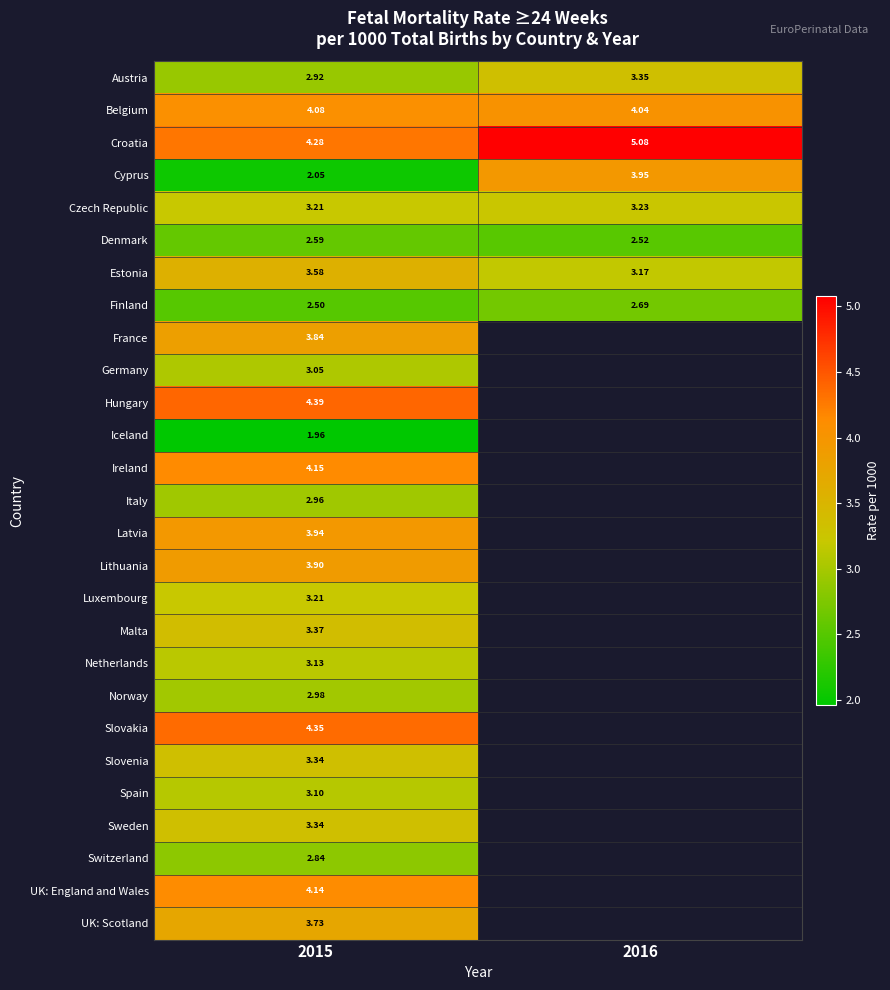

Between 2015 and 2016, which series saw the biggest shift?

Cyprus